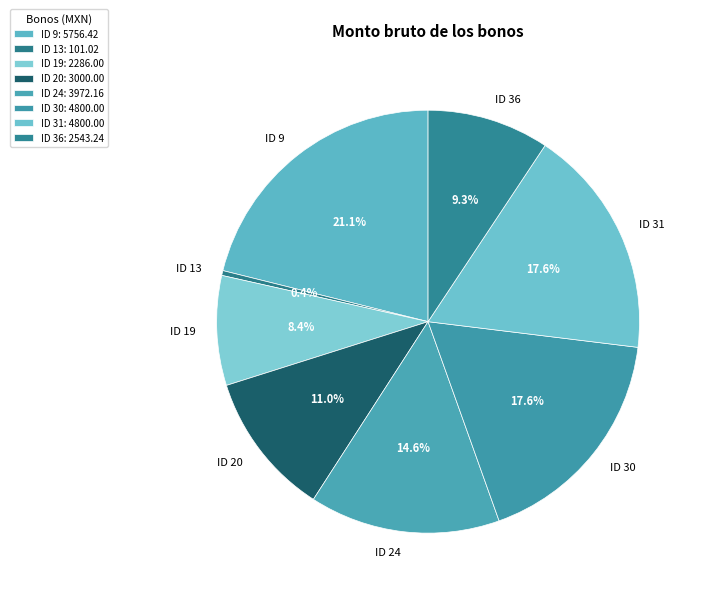

Between ID 20 and ID 24, which is larger?

ID 24